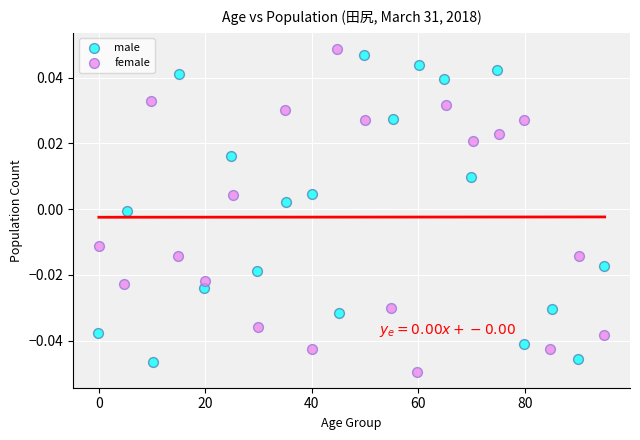

Which series reaches the minimum Y coordinate?

female